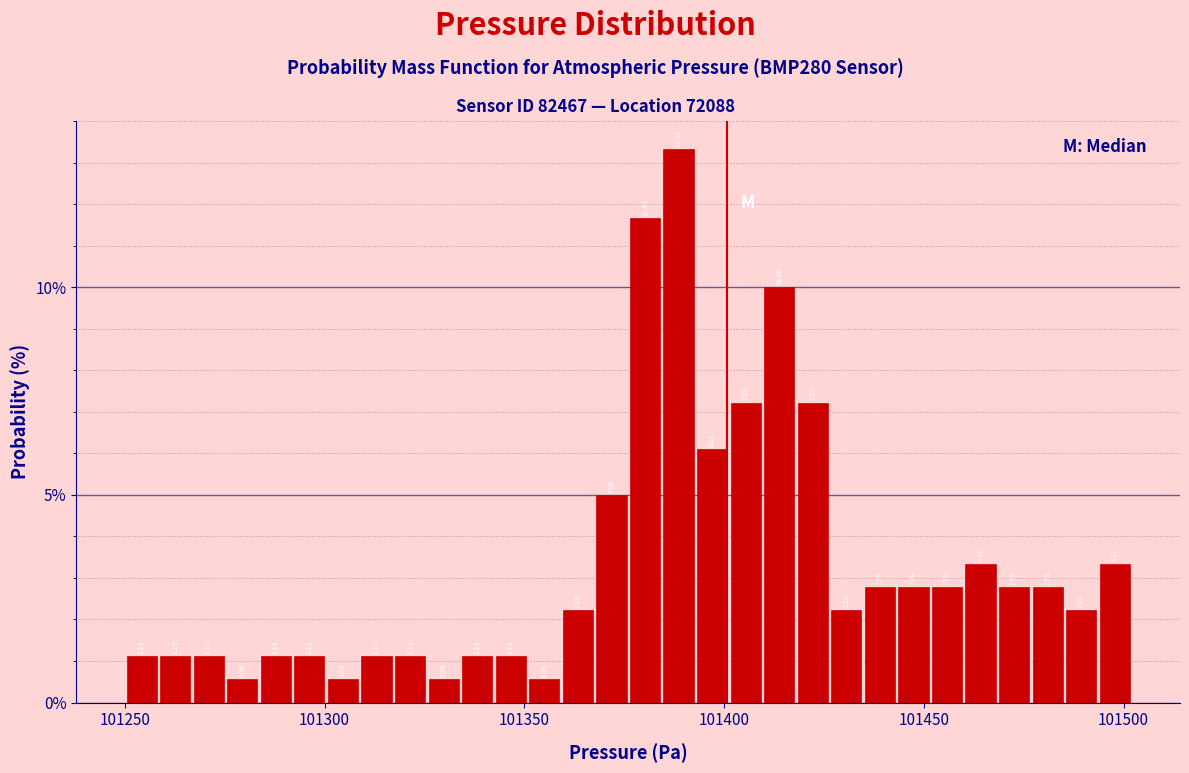

Read against the x-axis, roughly where is the centre of the tallest bar?

101390